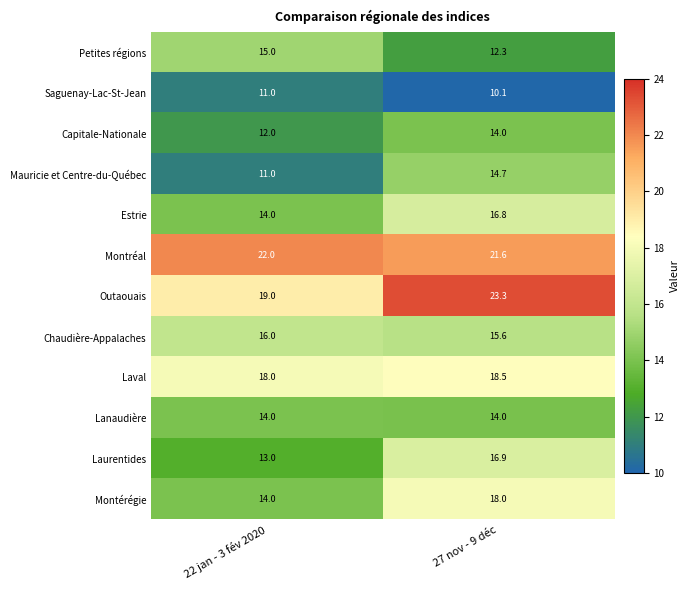

Reading right to left, list all the values displayed in this chart.

Petites régions: 12.3	15.0
Saguenay-Lac-St-Jean: 10.1	11.0
Capitale-Nationale: 14.0	12.0
Mauricie et Centre-du-Québec: 14.7	11.0
Estrie: 16.8	14.0
Montréal: 21.6	22.0
Outaouais: 23.3	19.0
Chaudière-Appalaches: 15.6	16.0
Laval: 18.5	18.0
Lanaudière: 14.0	14.0
Laurentides: 16.9	13.0
Montérégie: 18.0	14.0